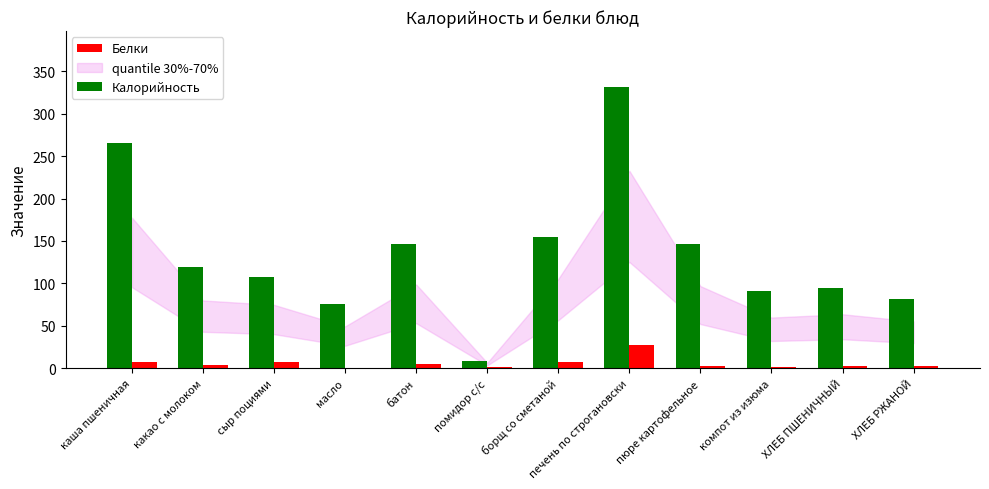

Which category has the highest value in the Белки series?

печень по строгановски